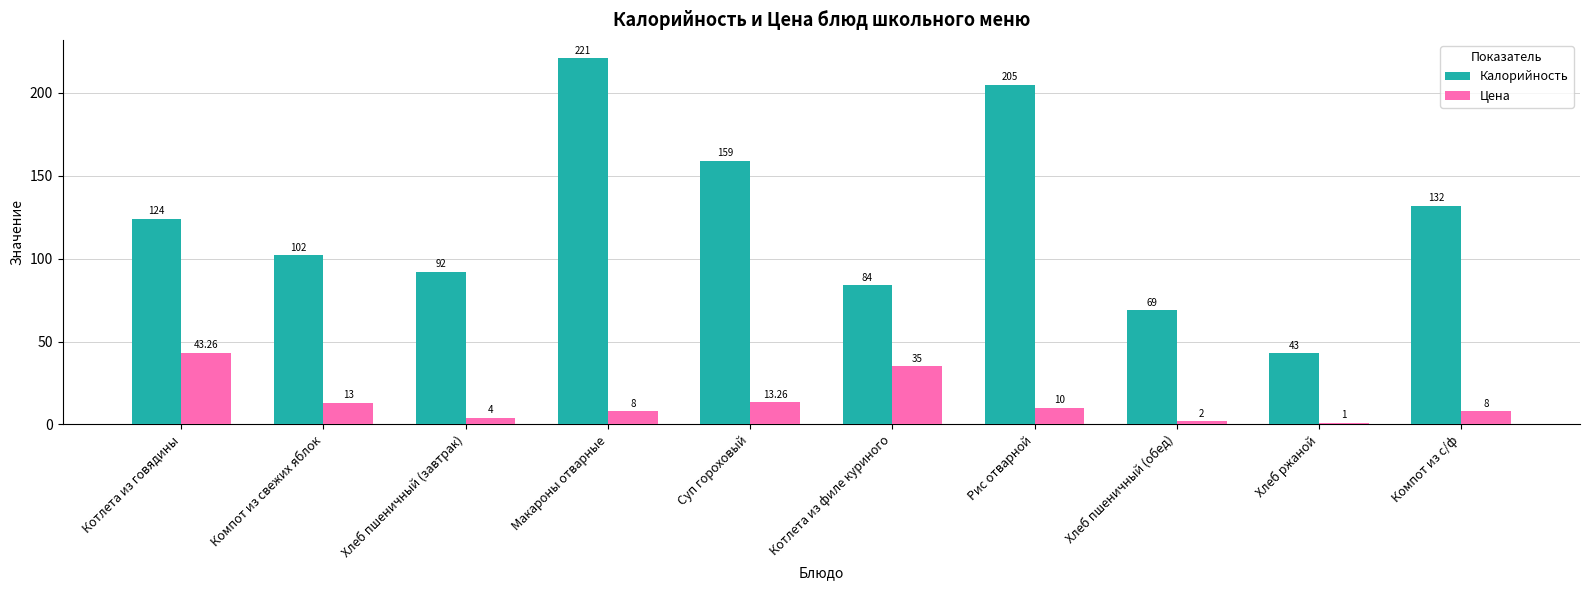

What is the label of the 6th bar from the right?

Суп гороховый